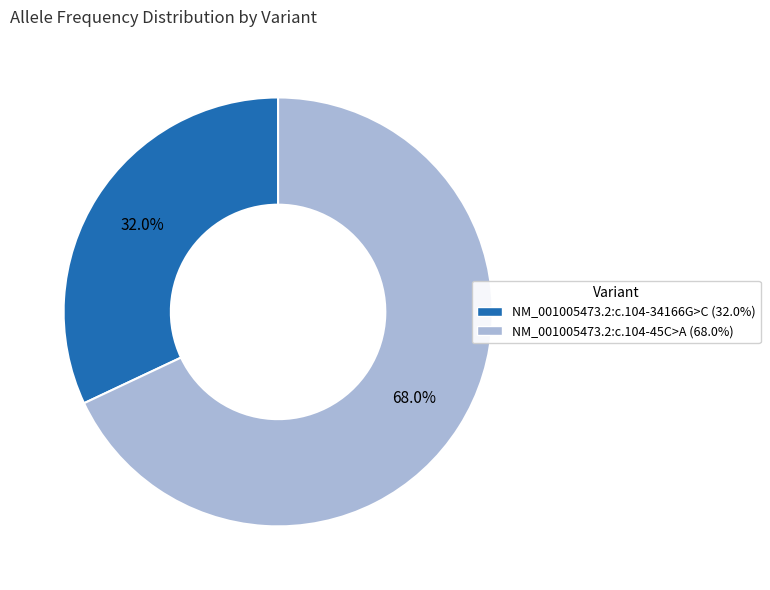

Is it true that NM_001005473.2:c.104-34166G>C is 32% of the pie?

True